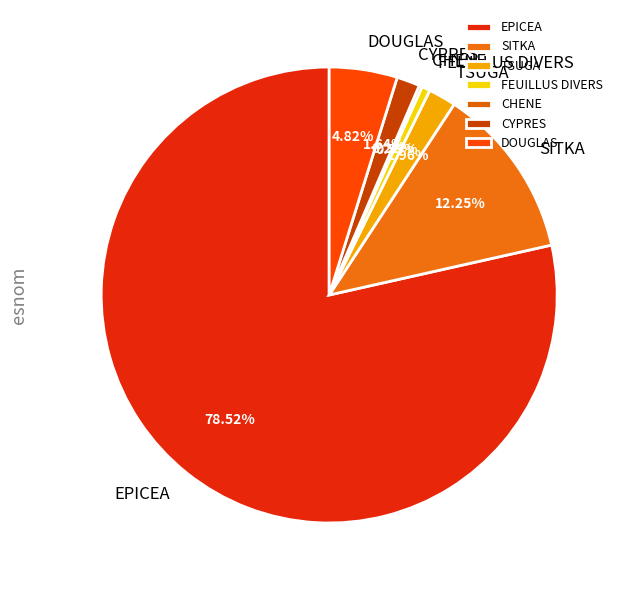

To the nearest percent, what portion does SITKA represent?

12%